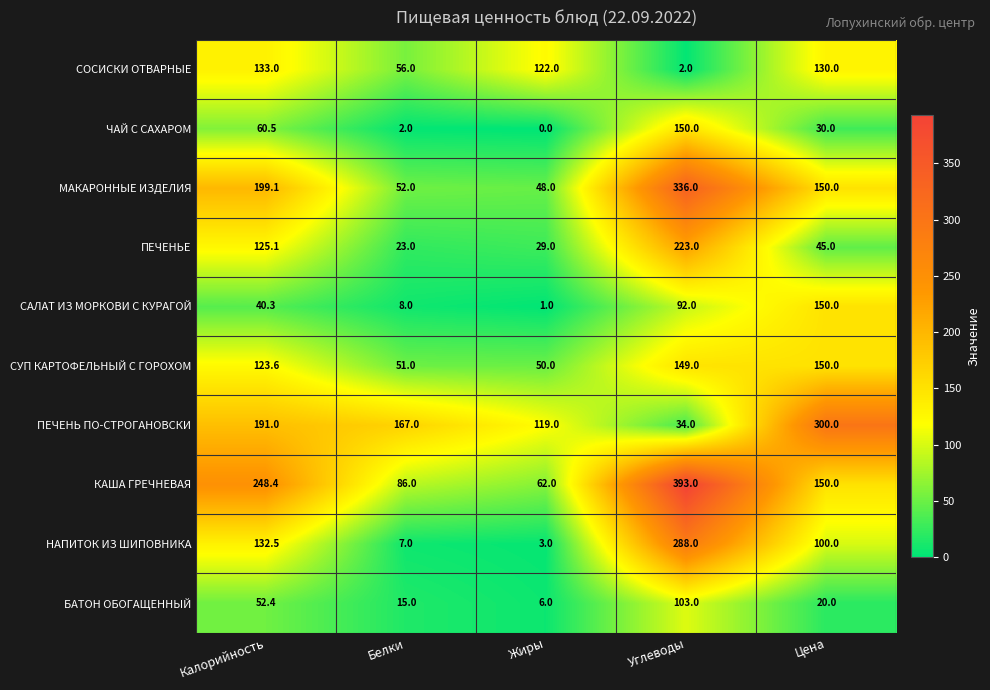

What is the total value across all series at Цена?

1225.0